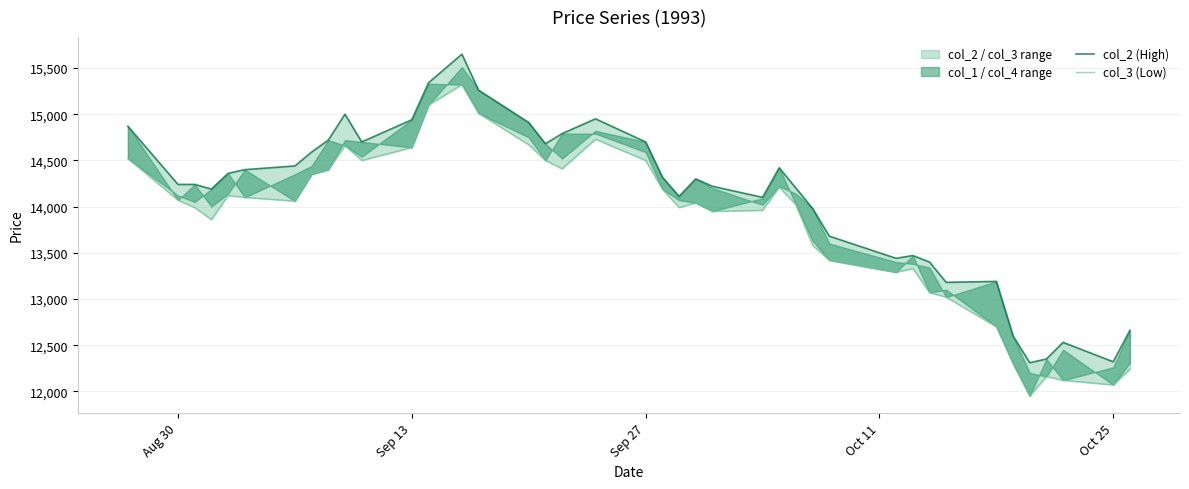

True or false: col_3 (Low) and col_2 (High) intersect in this chart.

False